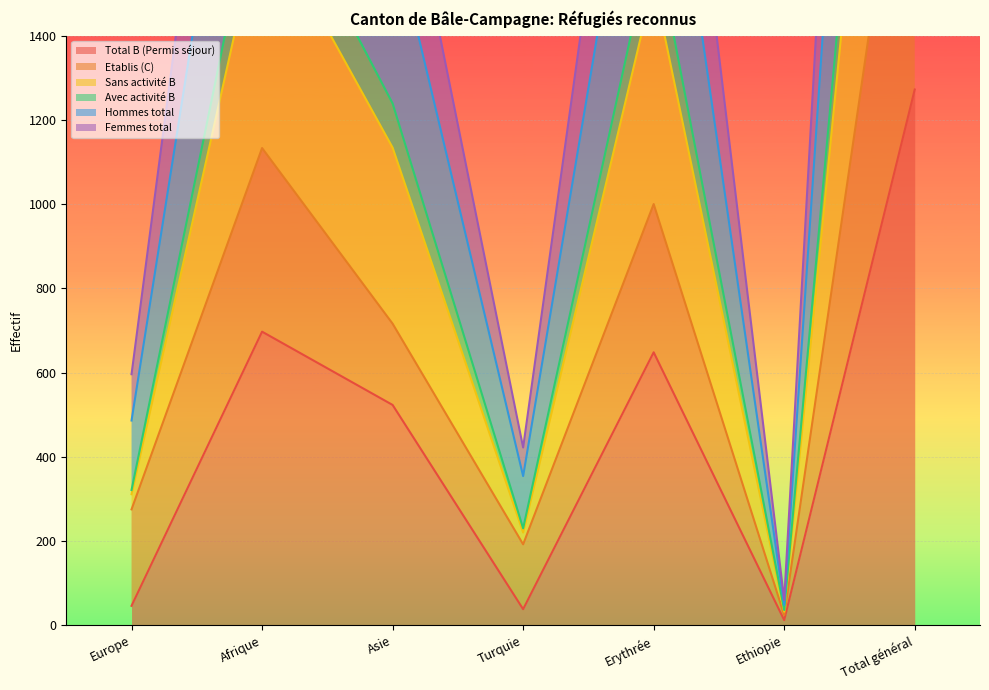

Which series has the largest range (max minus min)?

Femmes total